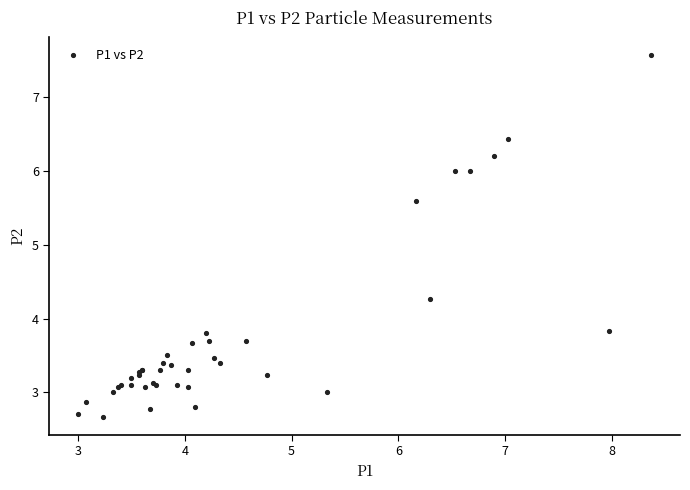

What Y value in the scatter plot is closest to 5?

5.6